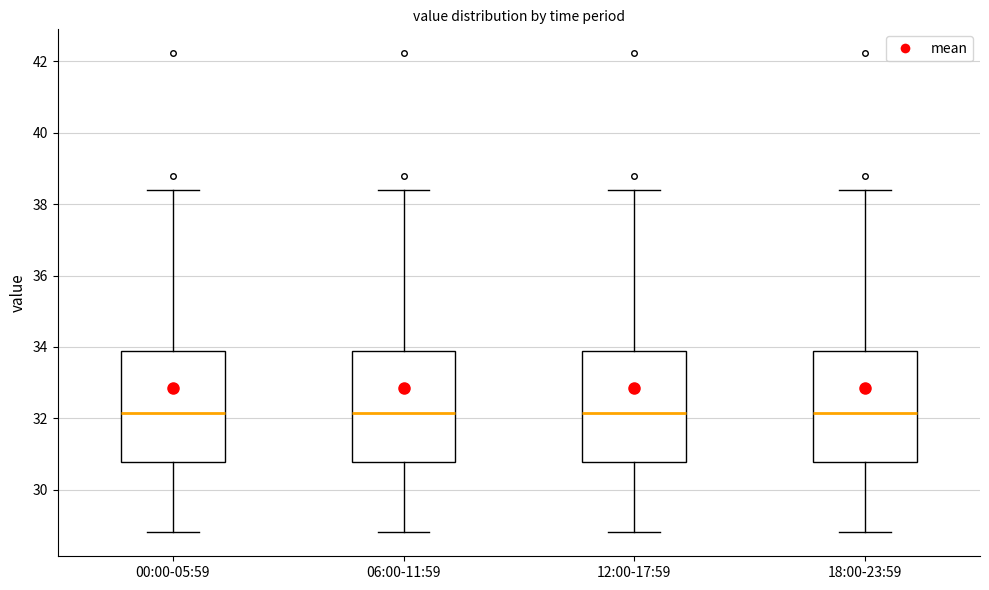

Reading left to right, transcribe this box plot: for each box, give where its median line is, the range the box spans, and where its two whiskers end, as read against the y-axis. The values are not printed on the chart, so give them approximately, as read against the axis.

00:00-05:59: median 32.2, box 30.8 to 33.8, whiskers 28.8 to 38.4
06:00-11:59: median 32.2, box 30.8 to 33.8, whiskers 28.8 to 38.4
12:00-17:59: median 32.2, box 30.8 to 33.8, whiskers 28.8 to 38.4
18:00-23:59: median 32.2, box 30.8 to 33.8, whiskers 28.8 to 38.4